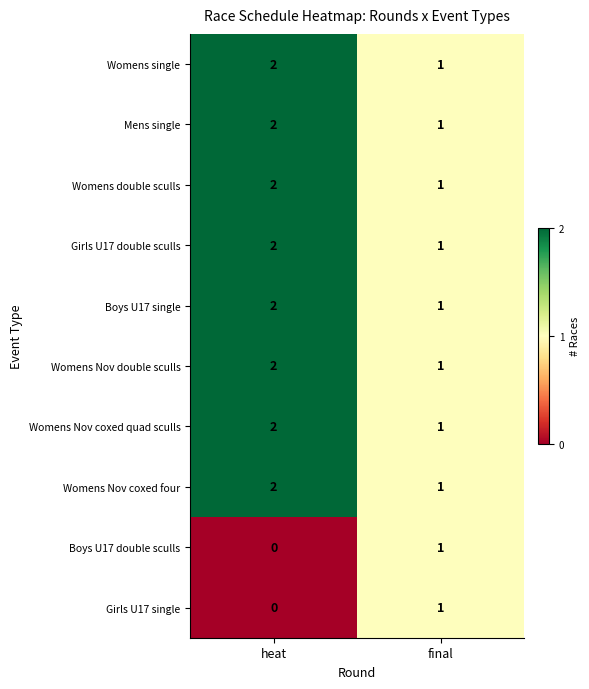

Which category has the highest value in the Girls U17 single series?

final